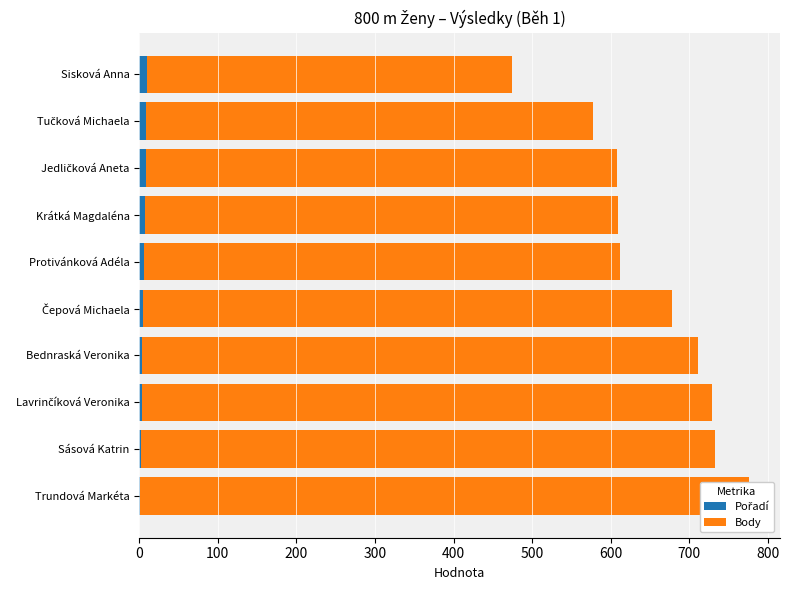

Is the value of Pořadí at Krátká Magdaléna greater than the value of Body at Krátká Magdaléna?

No